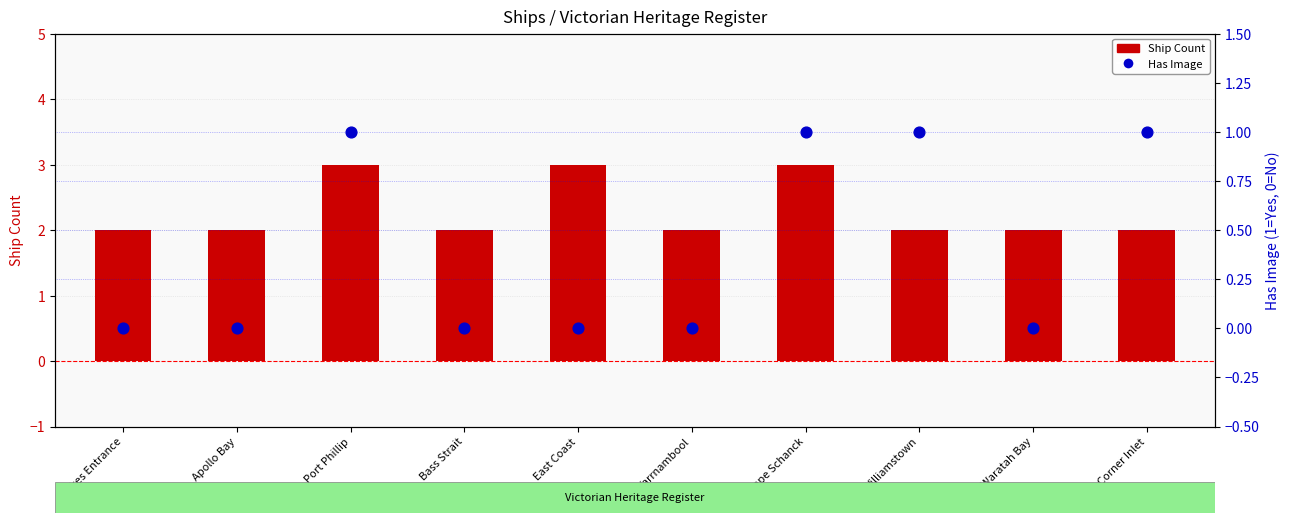

At which category is the sum across all series the highest?

Port Phillip